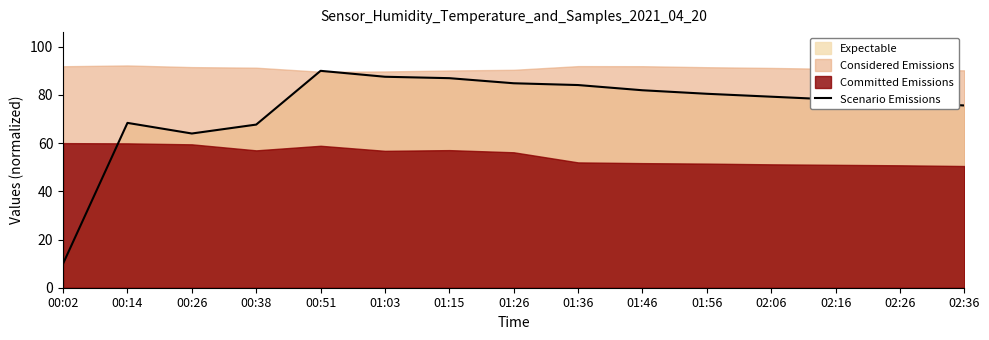

At which category does the data reach its first local peak?

00:14